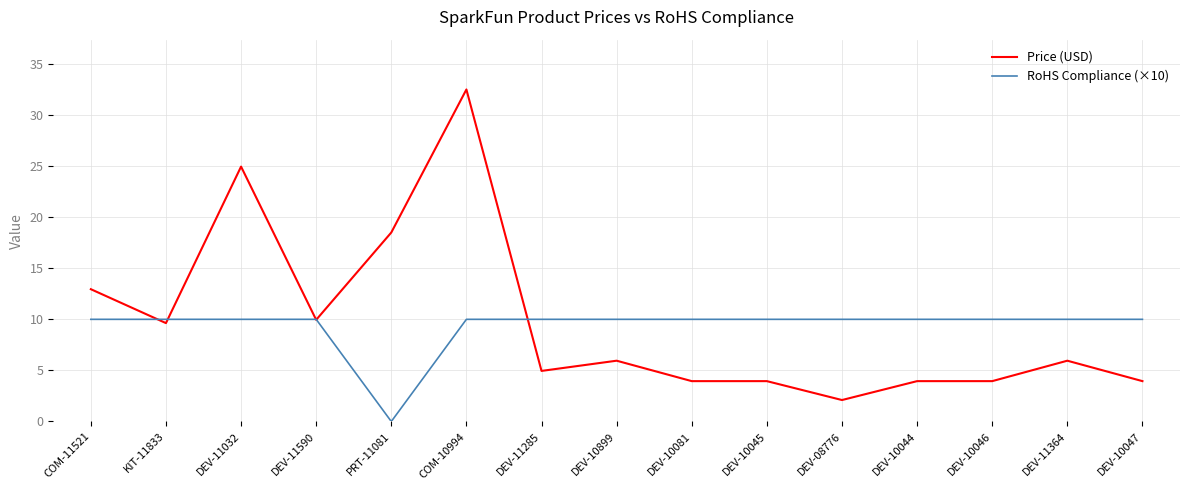

What is the approximate value of RoHS Compliance (×10) at DEV-11285?

10.0